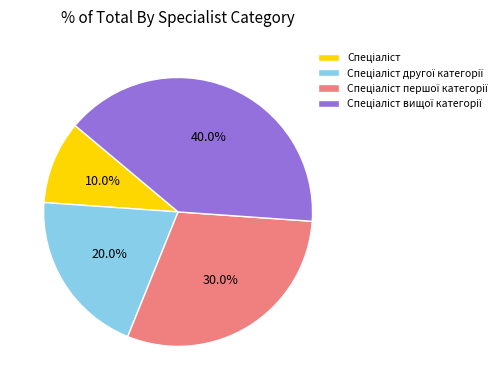

To the nearest percent, what is the difference between the largest and smallest slice percentages?

30%